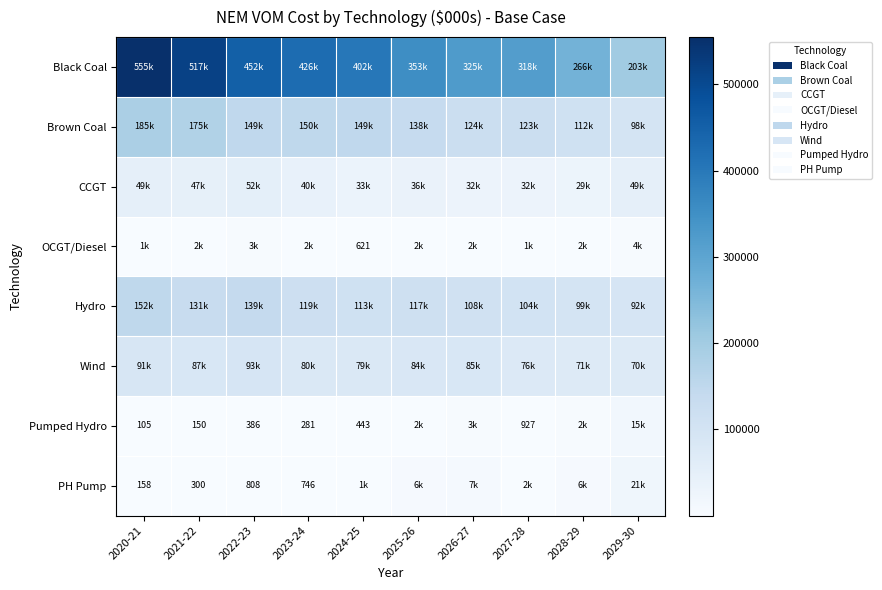

Which has a higher value, 2024-25 or 2027-28?

2024-25